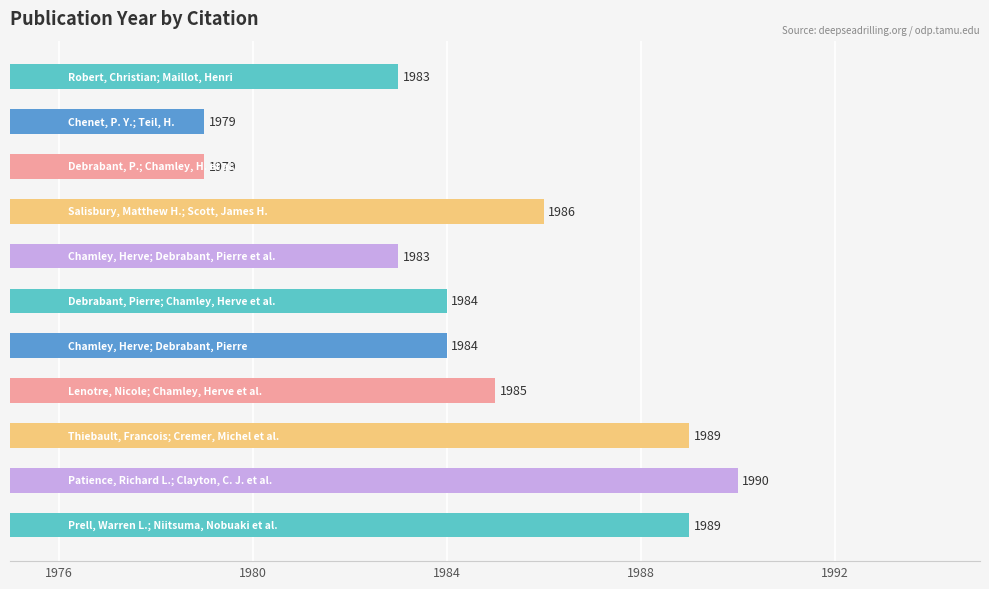

What is the maximum value shown in the chart?

1990